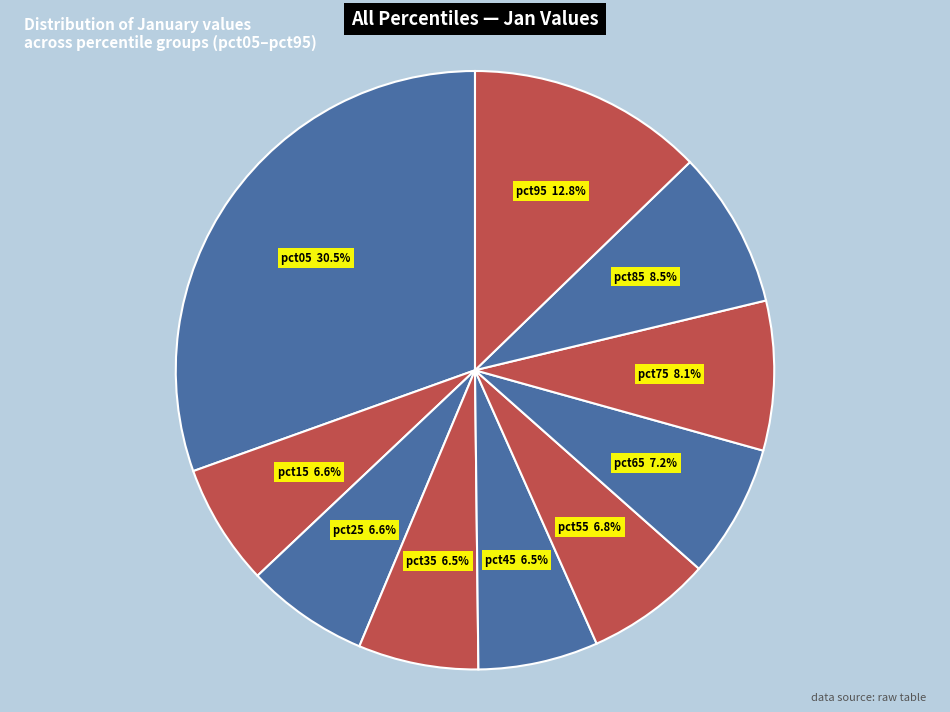

What is the largest slice in the pie chart?

pct05